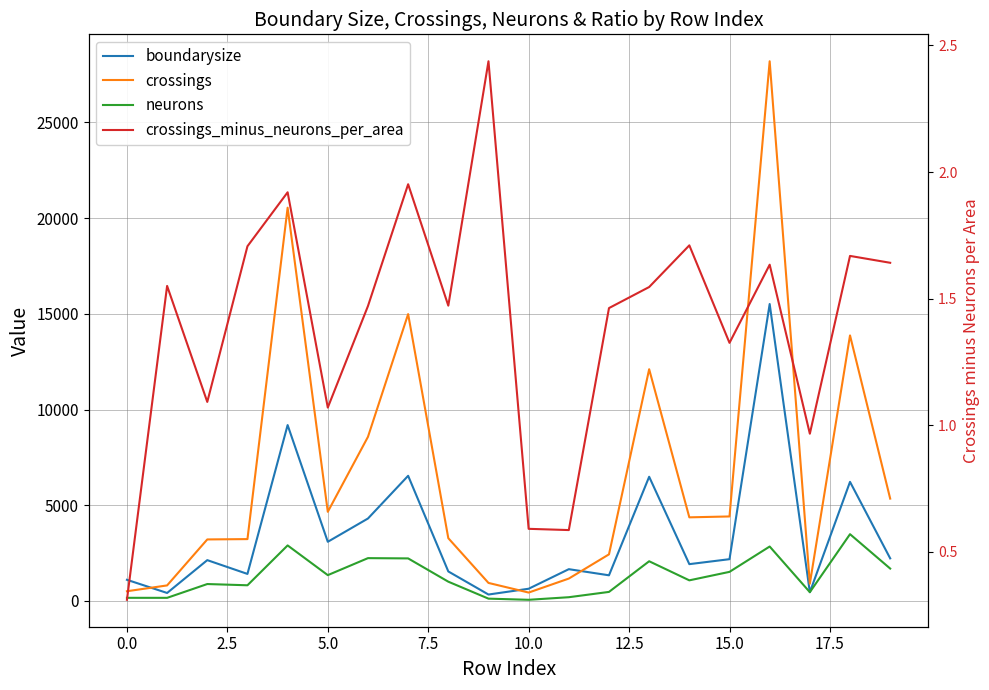

What is the total value across all series at 17.5?

5832.6